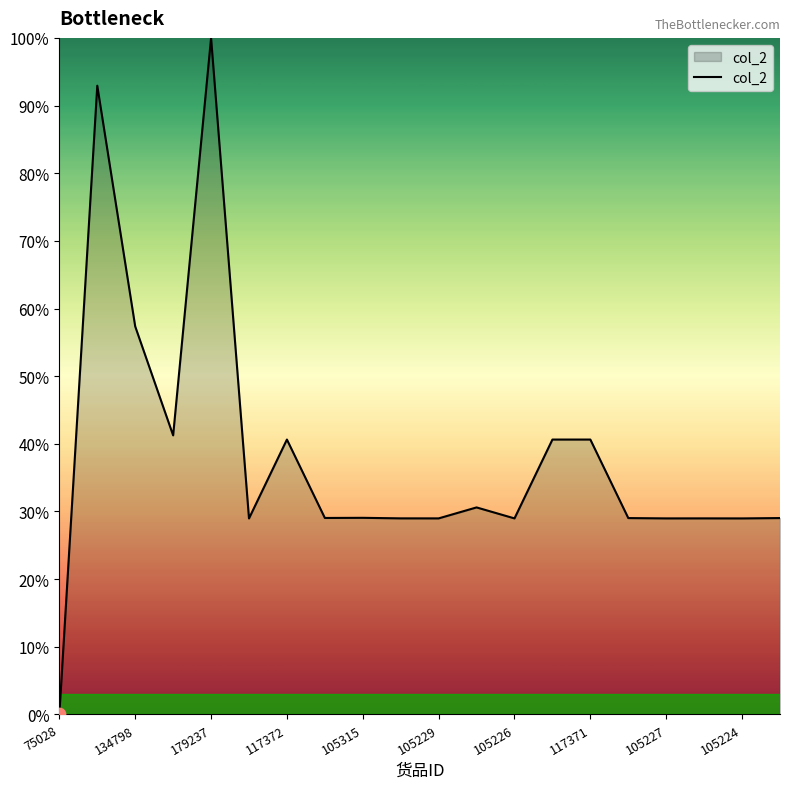

What is the difference between the maximum and minimum values?

100.0